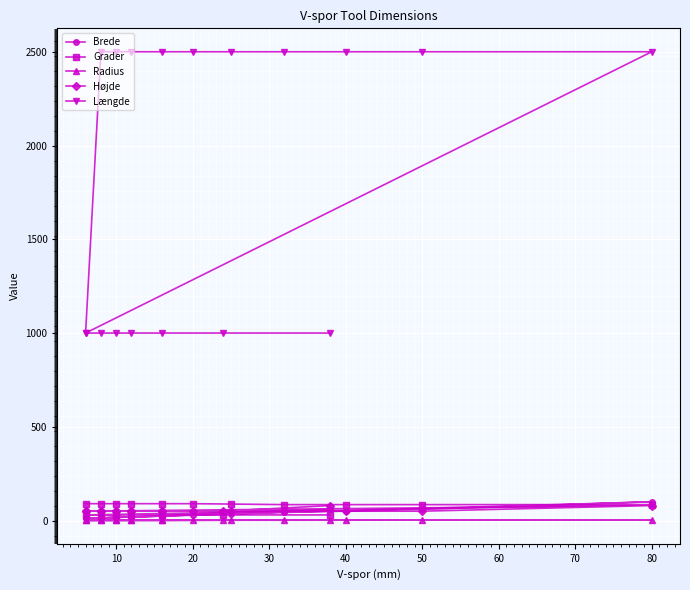

True or false: Længde and Højde cross at least once.

False